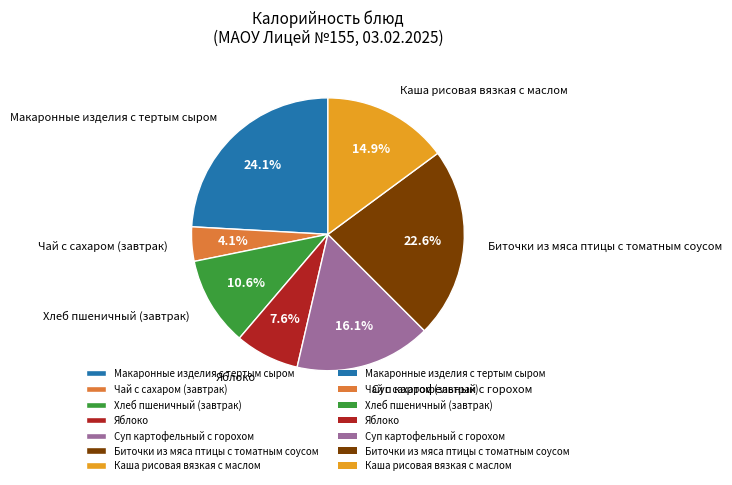

Do Чай с сахаром (завтрак) and Биточки из мяса птицы с томатным соусом together represent more than half of the pie?

No